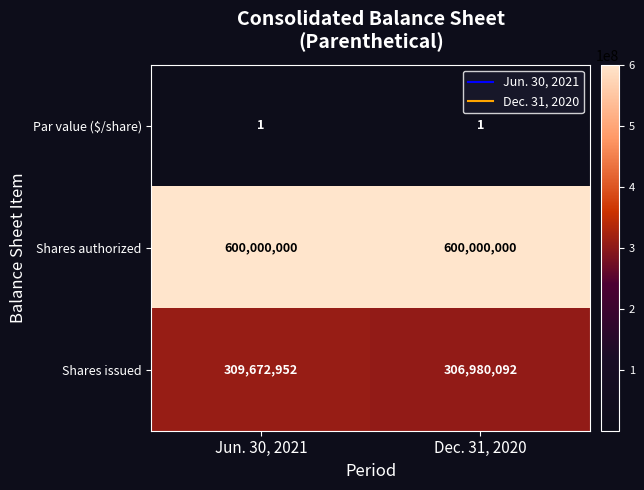

Which series changed the most between Jun. 30, 2021 and Dec. 31, 2020?

Shares issued